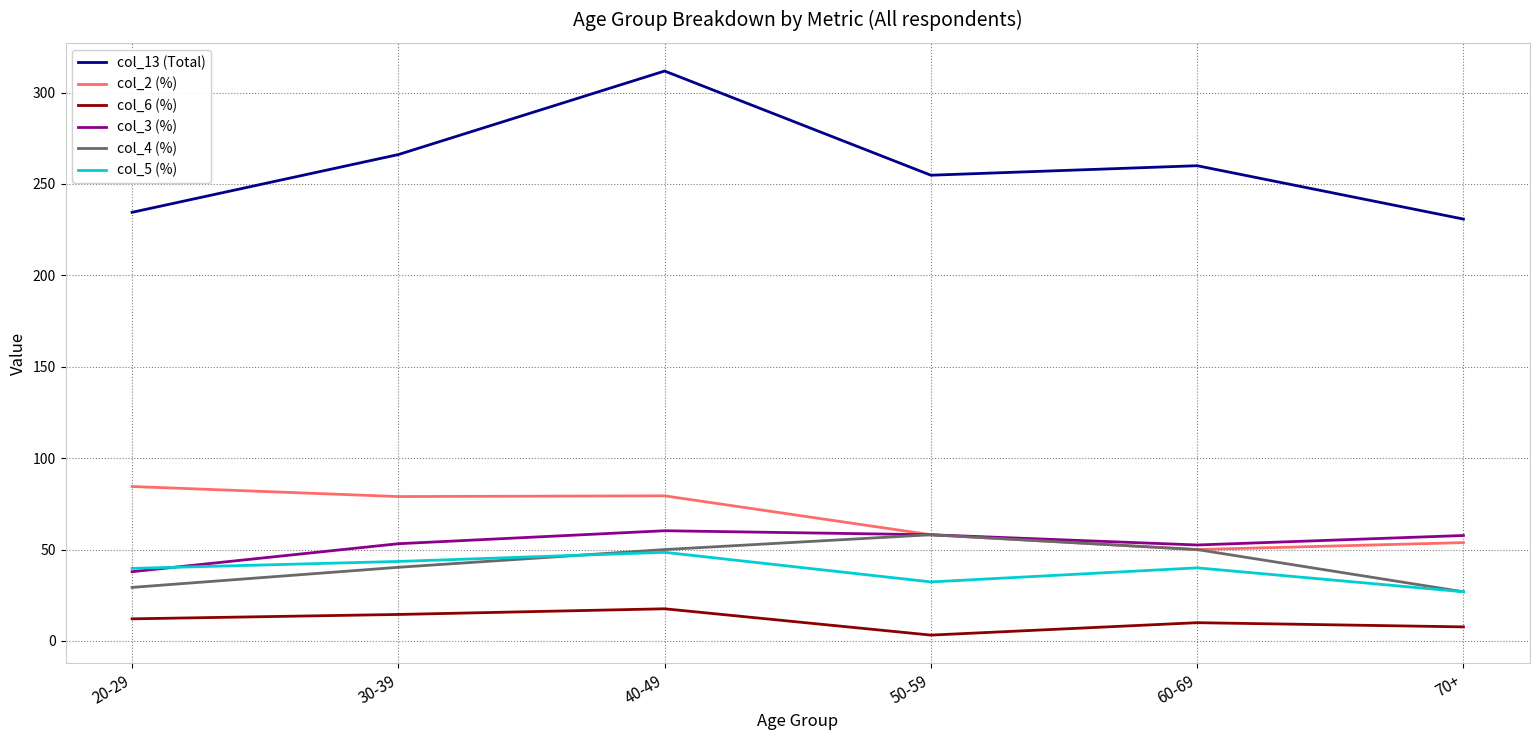

True or false: col_6 (%) and col_5 (%) cross at least once.

False